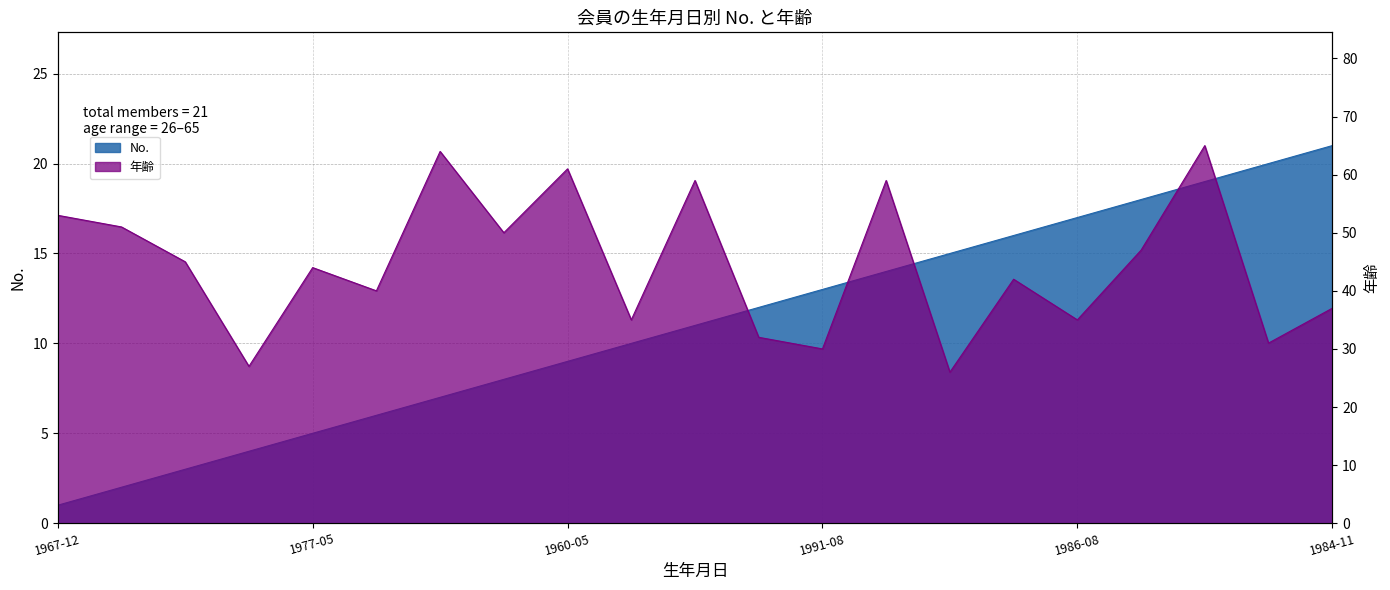

What is the value of the 年齢 point at the 11th from the left?

59